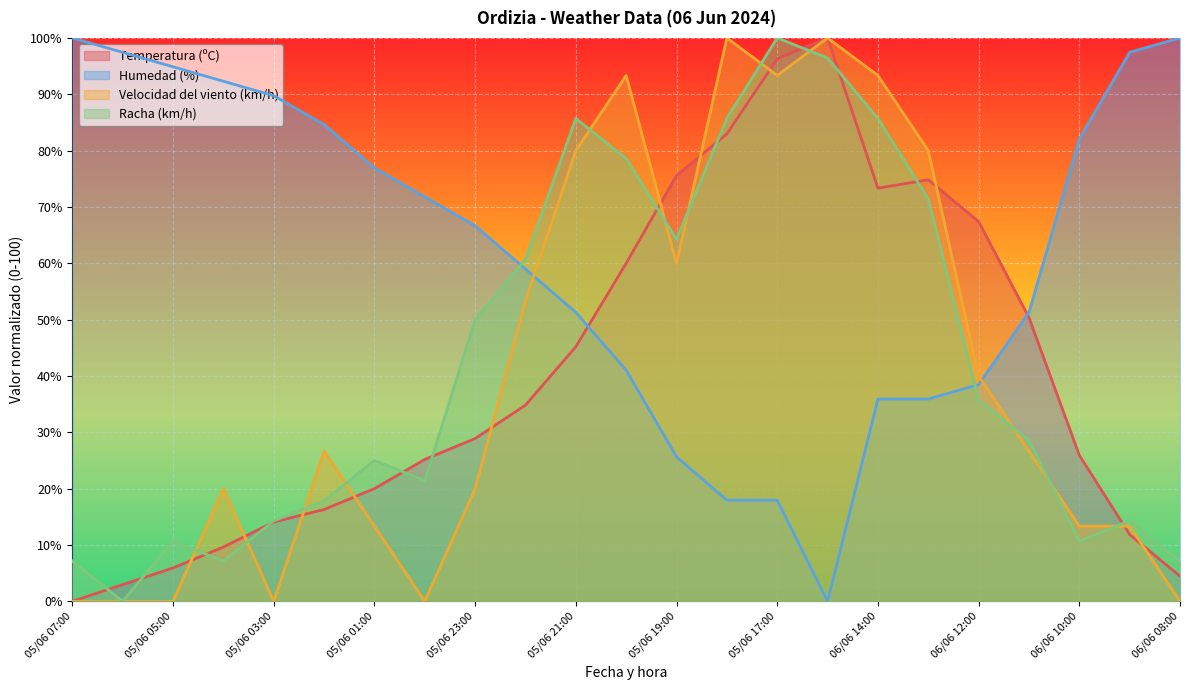

Which series has the widest spread of values?

Temperatura (ºC)